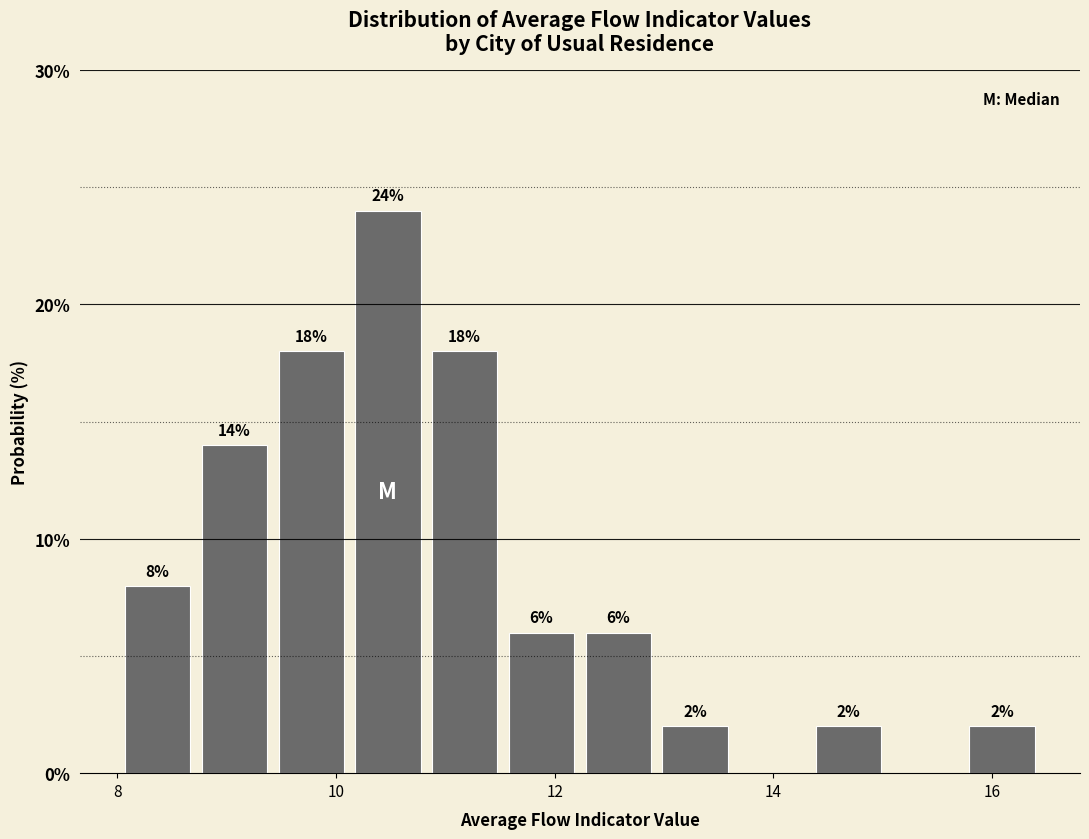

Around what value on the x-axis is the tallest bar? Give the approximate position of its centre, as read against the axis.

10.4